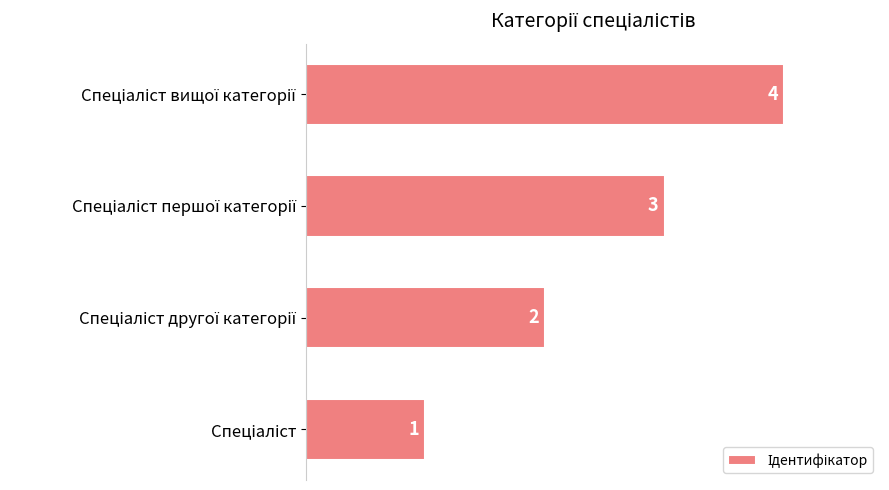

What is the greatest value displayed?

4